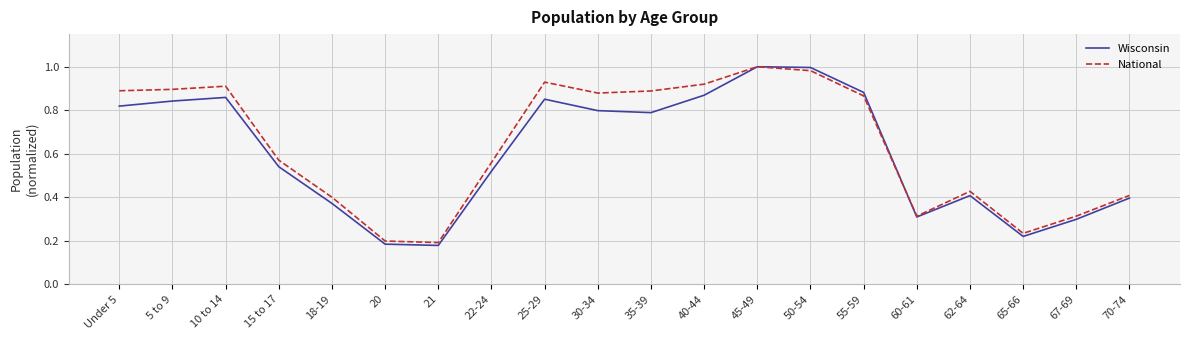

How many lines are shown in the chart?

2